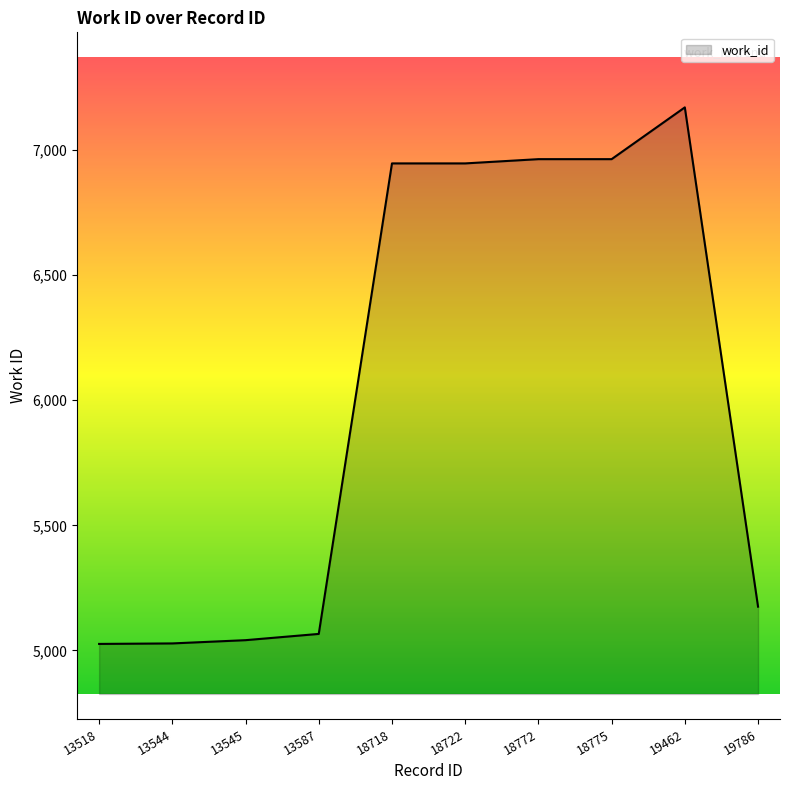

At which category does the chart reach its peak across all series?

19462